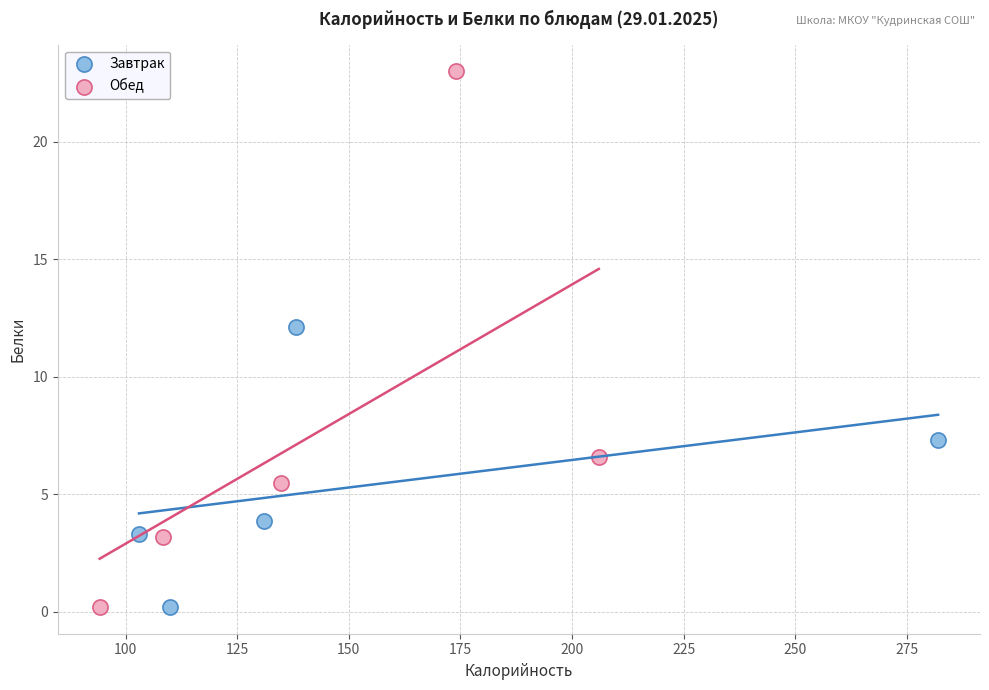

Which series reaches the maximum Y coordinate?

Обед